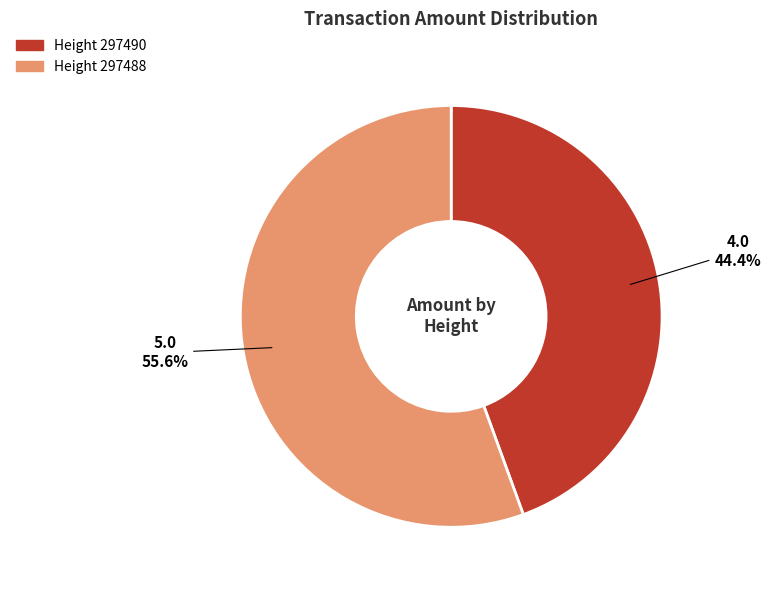

Count the number of slices in the pie.

2